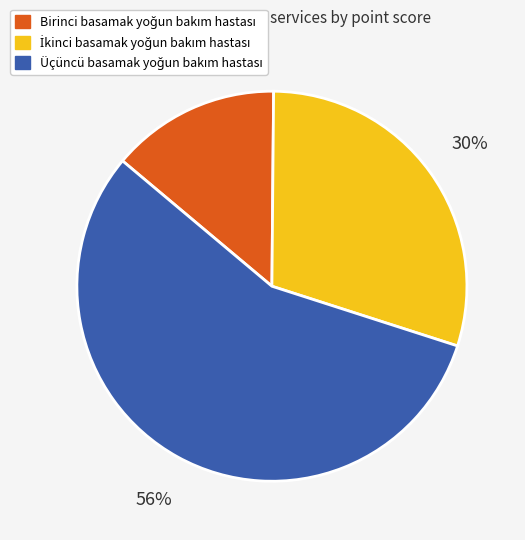

To the nearest percent, what is the average slice percentage?

33%